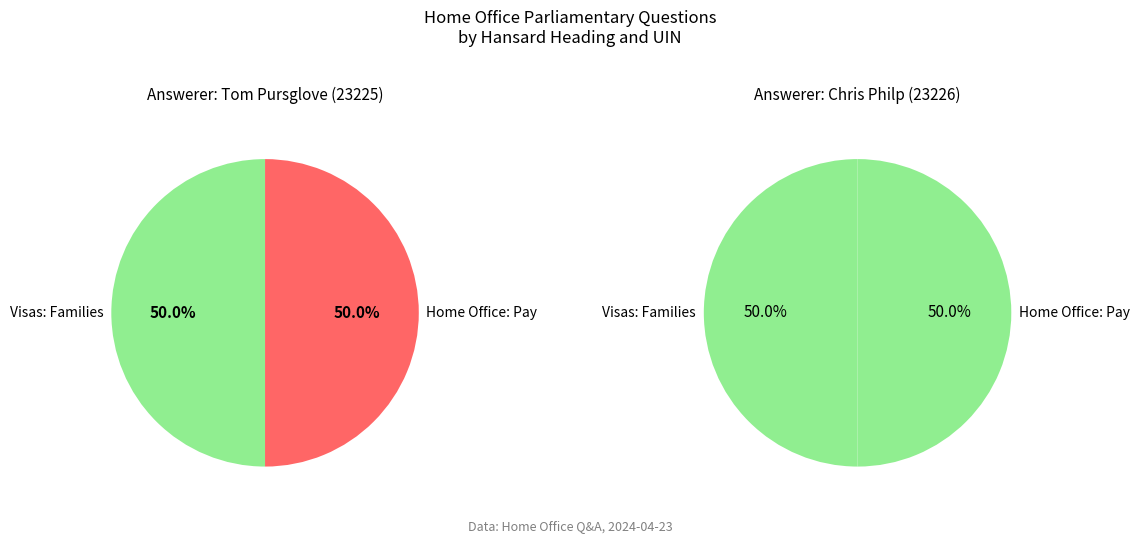

What percentage is NOT represented by Visas: Families (23225)?

50.0%